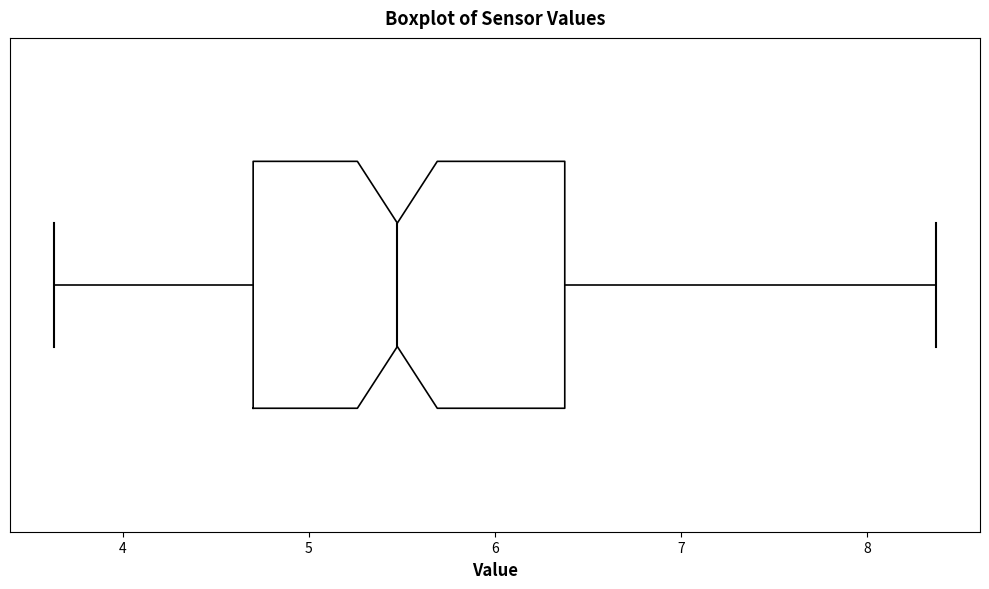

Transcribe this box plot: give where the median line is, the range the box spans, and where the two whiskers end, as read against the x-axis. The values are not printed on the chart, so give them approximately, as read against the axis.

median 5.5, box 4.7 to 6.4, whiskers 3.6 to 8.4